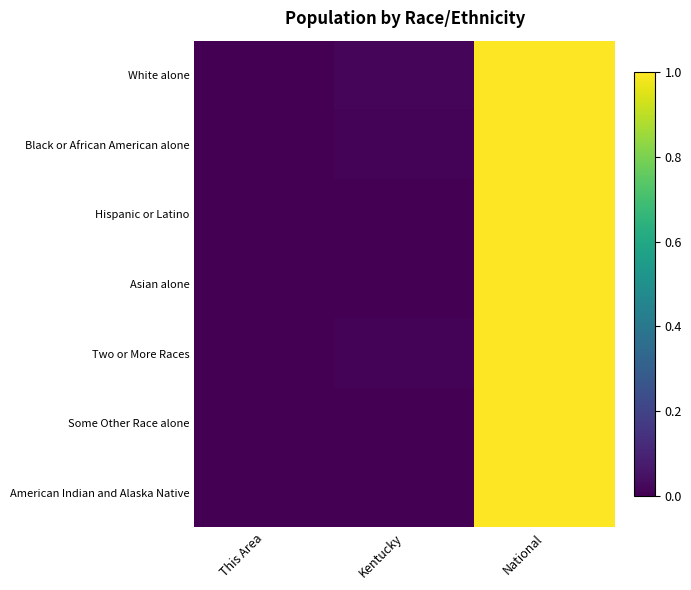

Reading left to right, what are all the values shown in this chart?

White alone: This Area=0.0	Kentucky=0.0	National=1.0
Black or African American alone: This Area=0.0	Kentucky=0.0	National=1.0
Hispanic or Latino: This Area=0.0	Kentucky=0.0	National=1.0
Asian alone: This Area=0.0	Kentucky=0.0	National=1.0
Two or More Races: This Area=0.0	Kentucky=0.0	National=1.0
Some Other Race alone: This Area=0.0	Kentucky=0.0	National=1.0
American Indian and Alaska Native: This Area=0.0	Kentucky=0.0	National=1.0